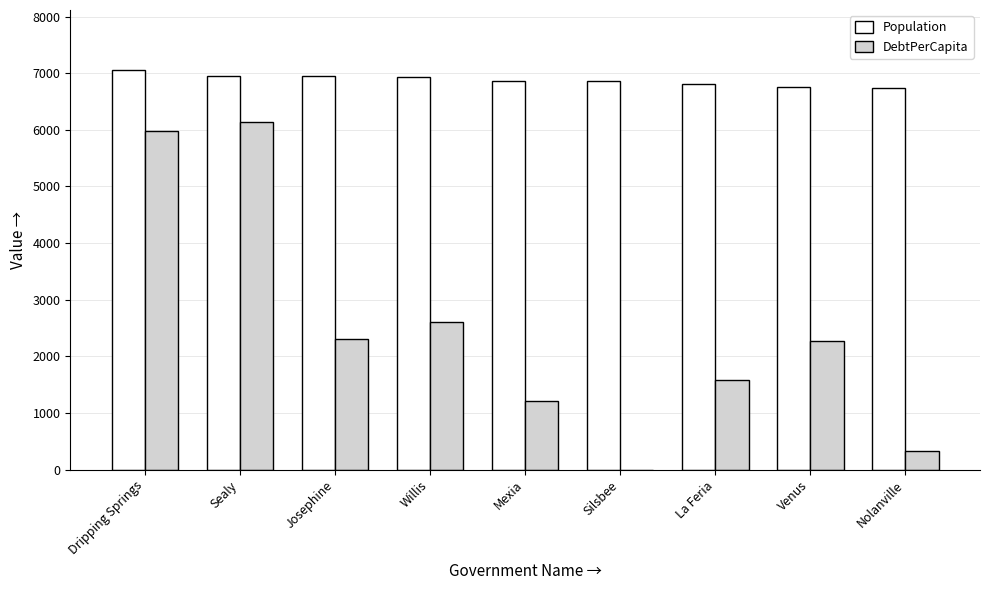

How many groups of bars are there?

9